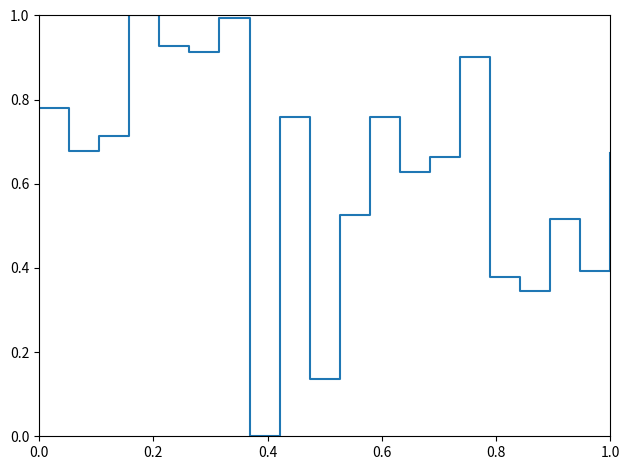

What is the maximum value shown in the chart?

1.0